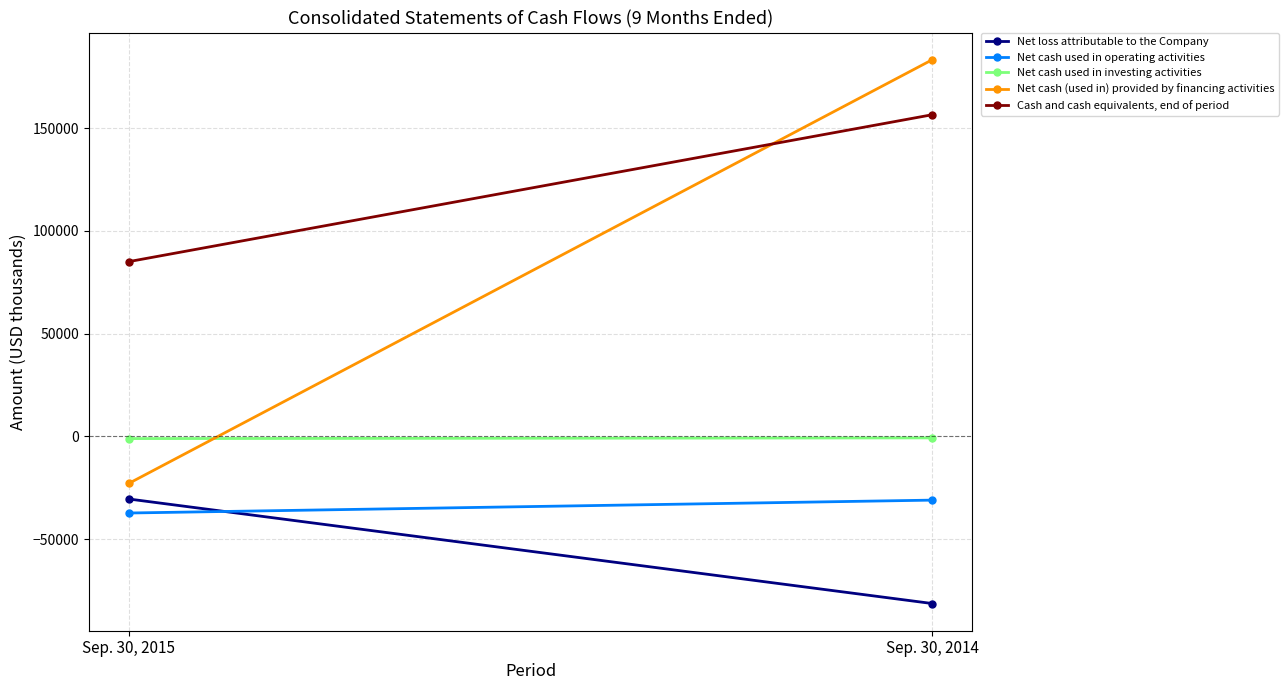

At how many categories does at least one series exceed -9486?

2